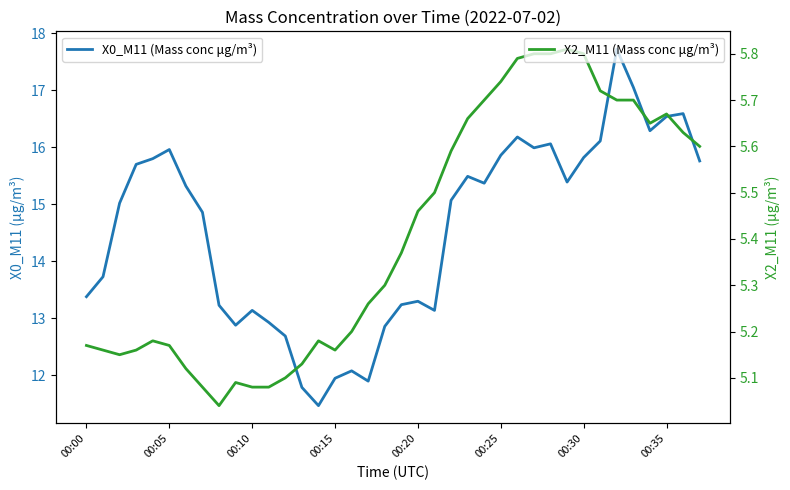

Between 32 and 00:25, which is larger?

32